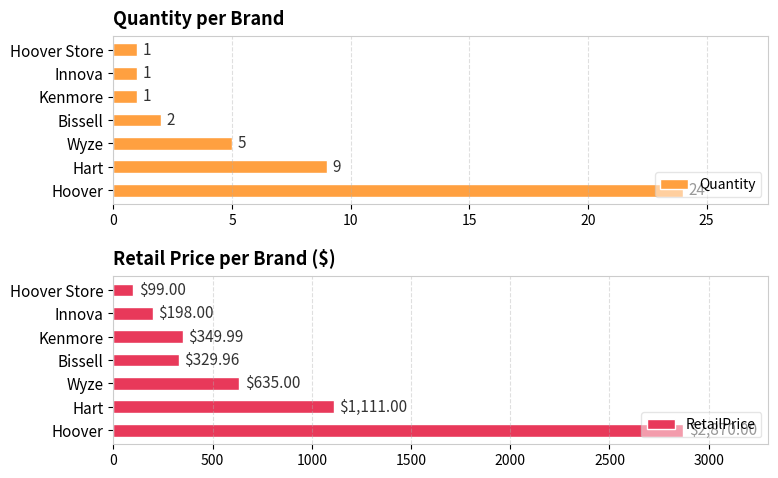

Read the RetailPrice value at Bissell.

330.0